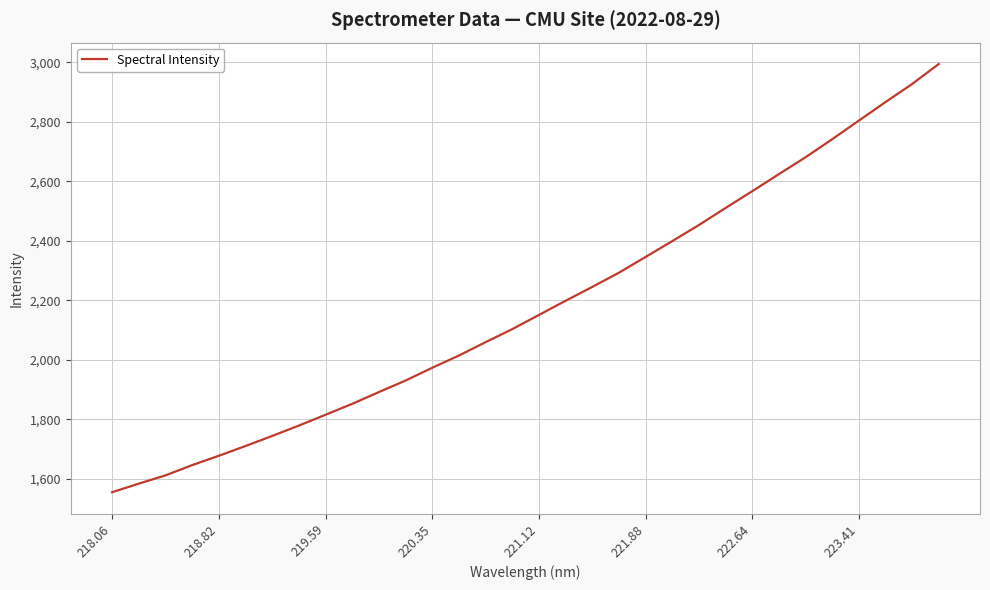

What is the greatest value displayed?

2994.2